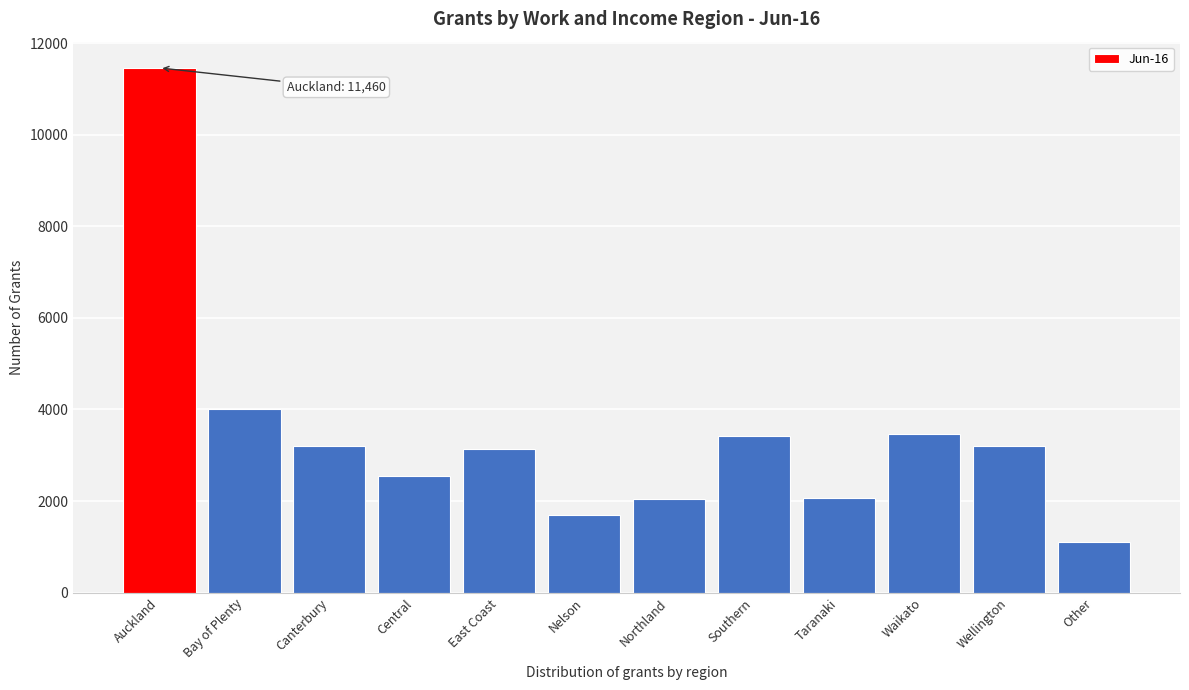

What is the average value?

3447